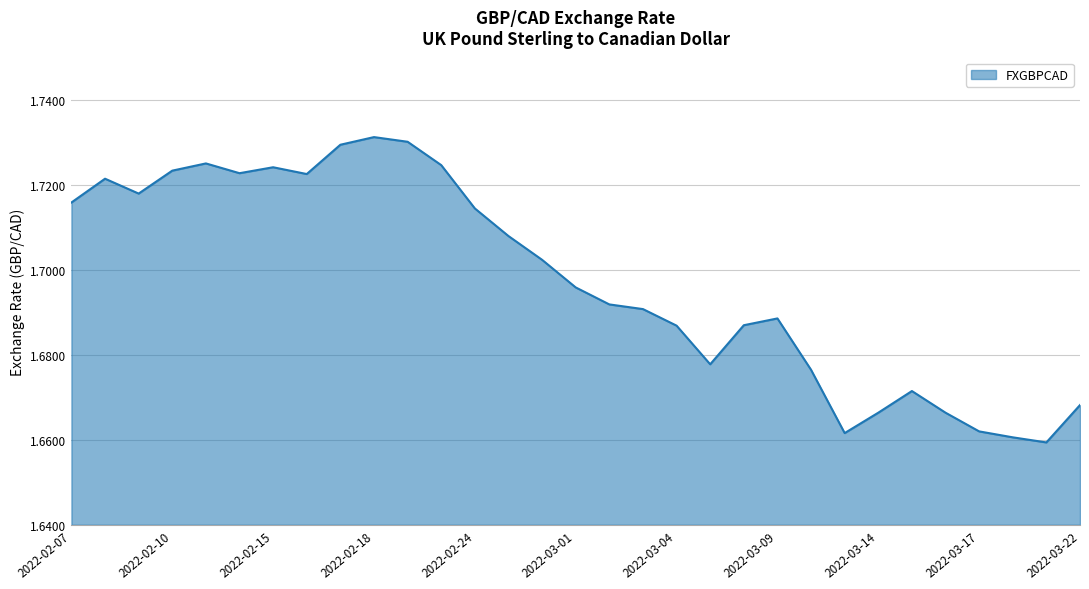

Rank the categories by value from highest to lowest.

2022-02-18, 2022-02-22, 2022-02-17, 2022-02-11, 2022-02-23, 2022-02-15, 2022-02-10, 2022-02-14, 2022-02-16, 2022-02-08, 2022-02-09, 2022-02-07, 2022-02-24, 2022-02-25, 2022-02-28, 2022-03-01, 2022-03-02, 2022-03-03, 2022-03-09, 2022-03-08, 2022-03-04, 2022-03-07, 2022-03-10, 2022-03-15, 2022-03-22, 2022-03-14, 2022-03-16, 2022-03-17, 2022-03-11, 2022-03-18, 2022-03-21